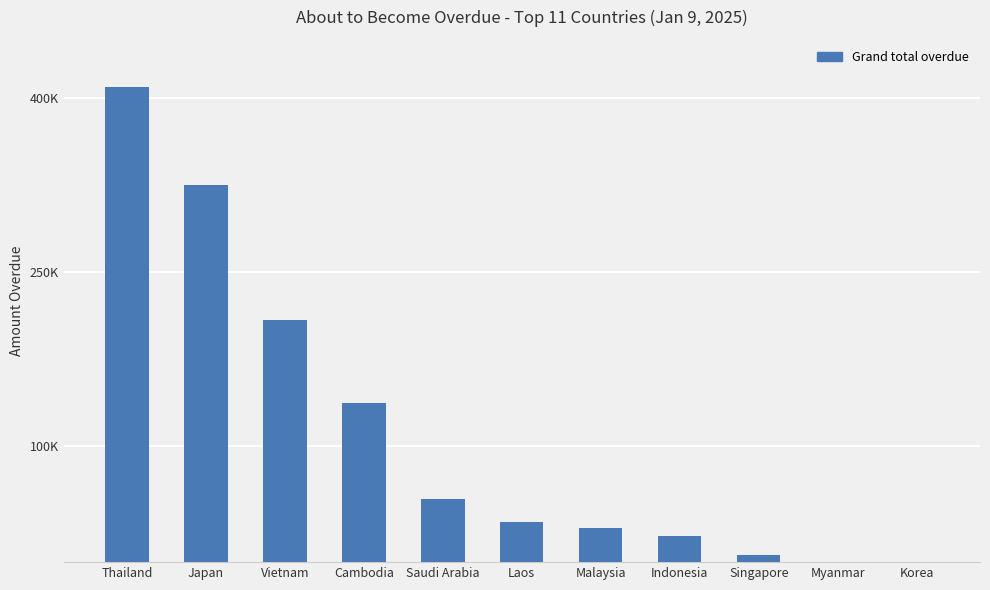

Approximately how many times larger is the value at Cambodia compared to Indonesia?

6.0